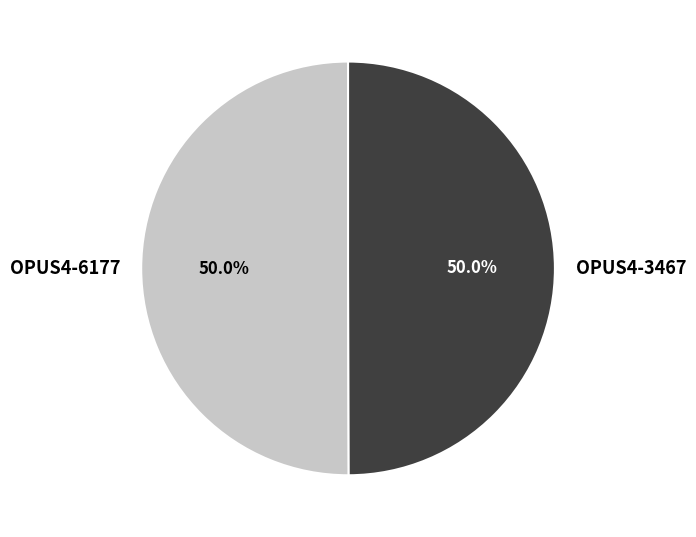

What percentage is NOT represented by OPUS4-3467?

50.0%